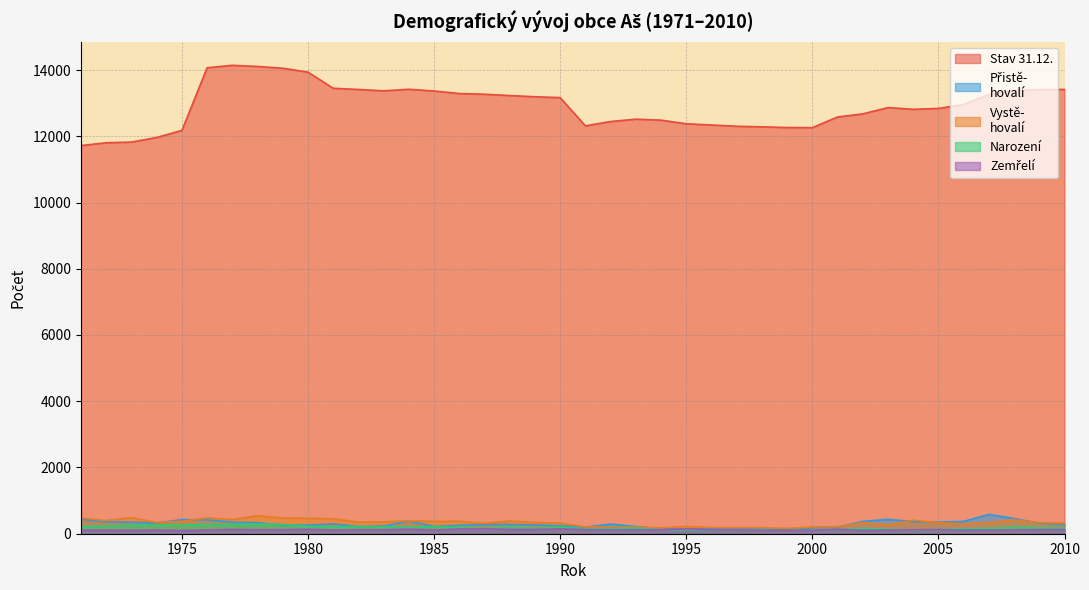

Is it true that Přistě-
hovalí equals 368 at 2004?

True